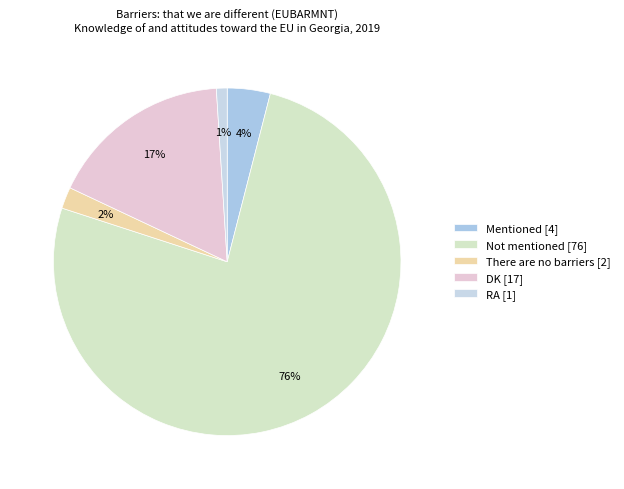

To the nearest percent, what is the average slice percentage?

20%